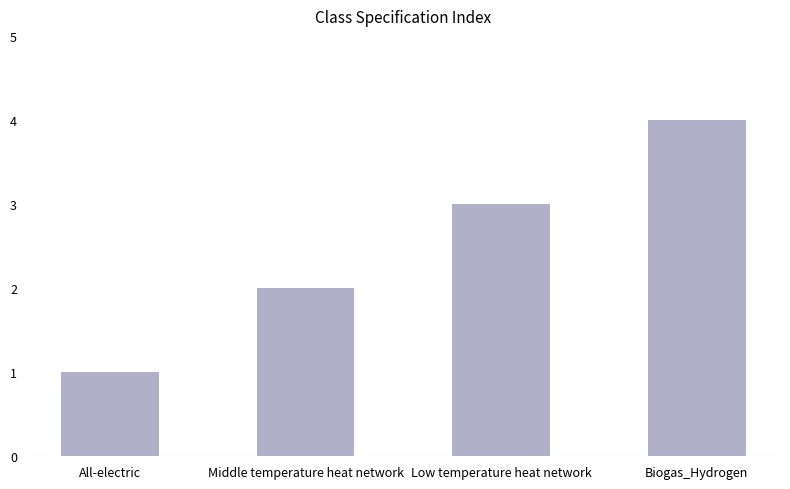

What is the sum of all values?

10